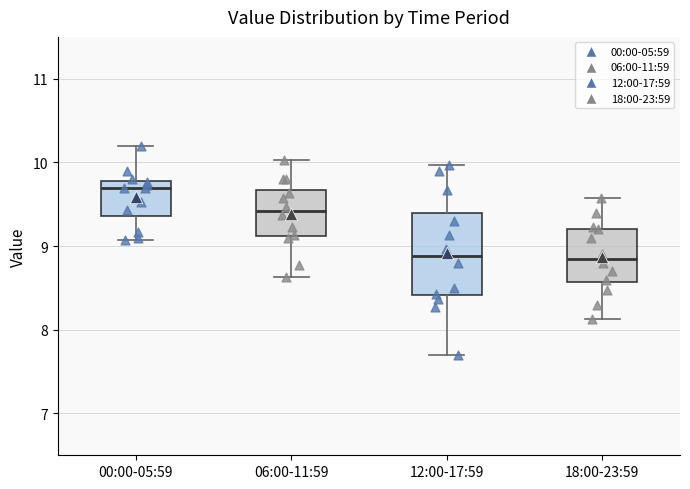

Where does the upper whisker of the box for 00:00-05:59 end on the y-axis? The values are not printed on the chart, so give them approximately, as read against the axis.

10.2